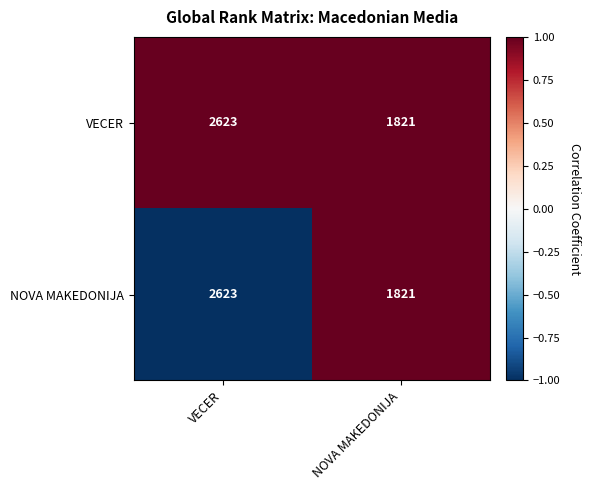

Is the value of VECER at NOVA MAKEDONIJA greater than the value of NOVA MAKEDONIJA at VECER?

No